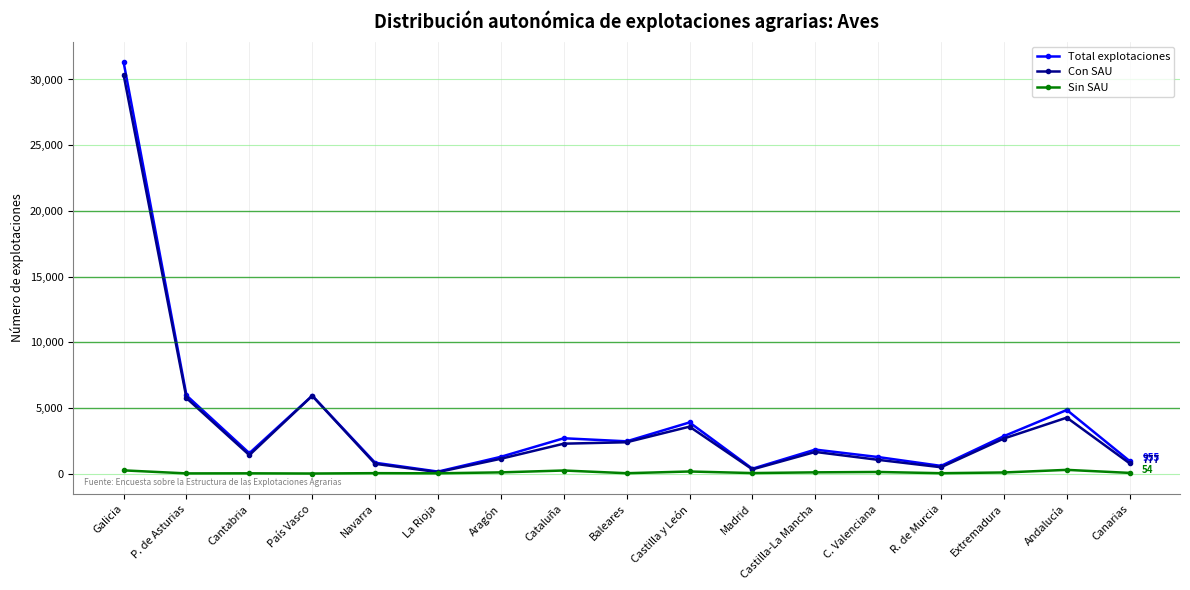

What is the label of the 3rd point from the left?

Cantabria